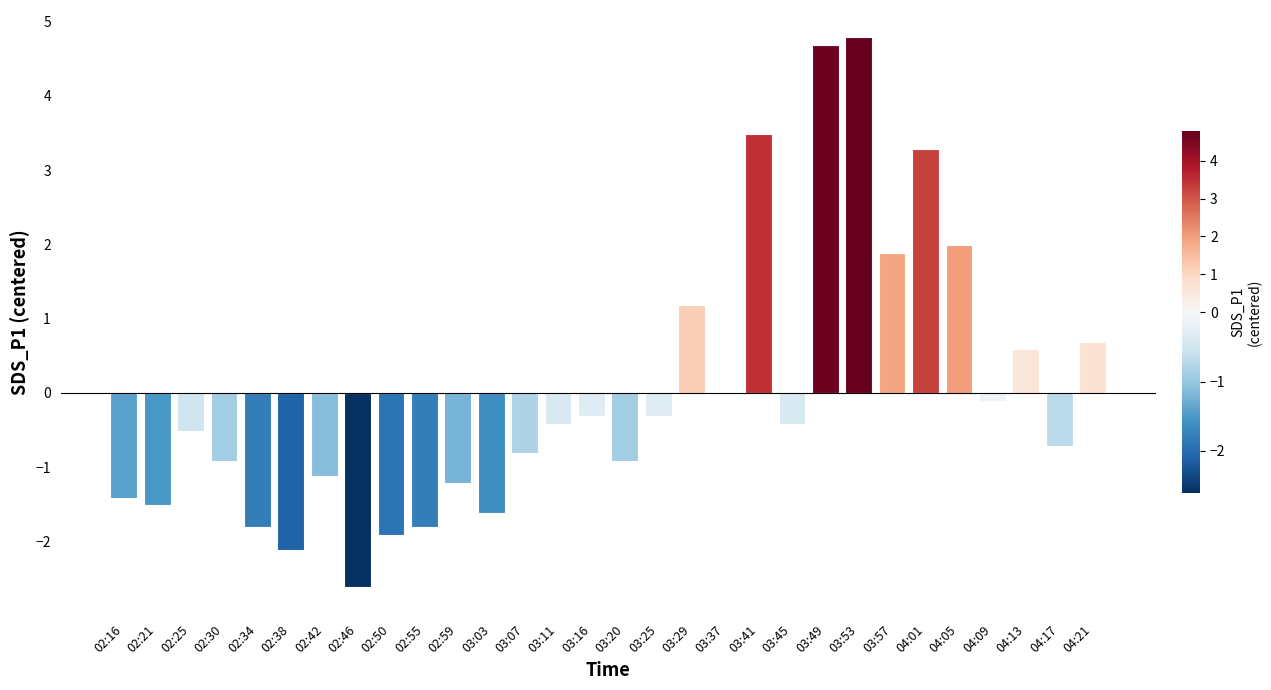

How many series are shown in this chart?

1